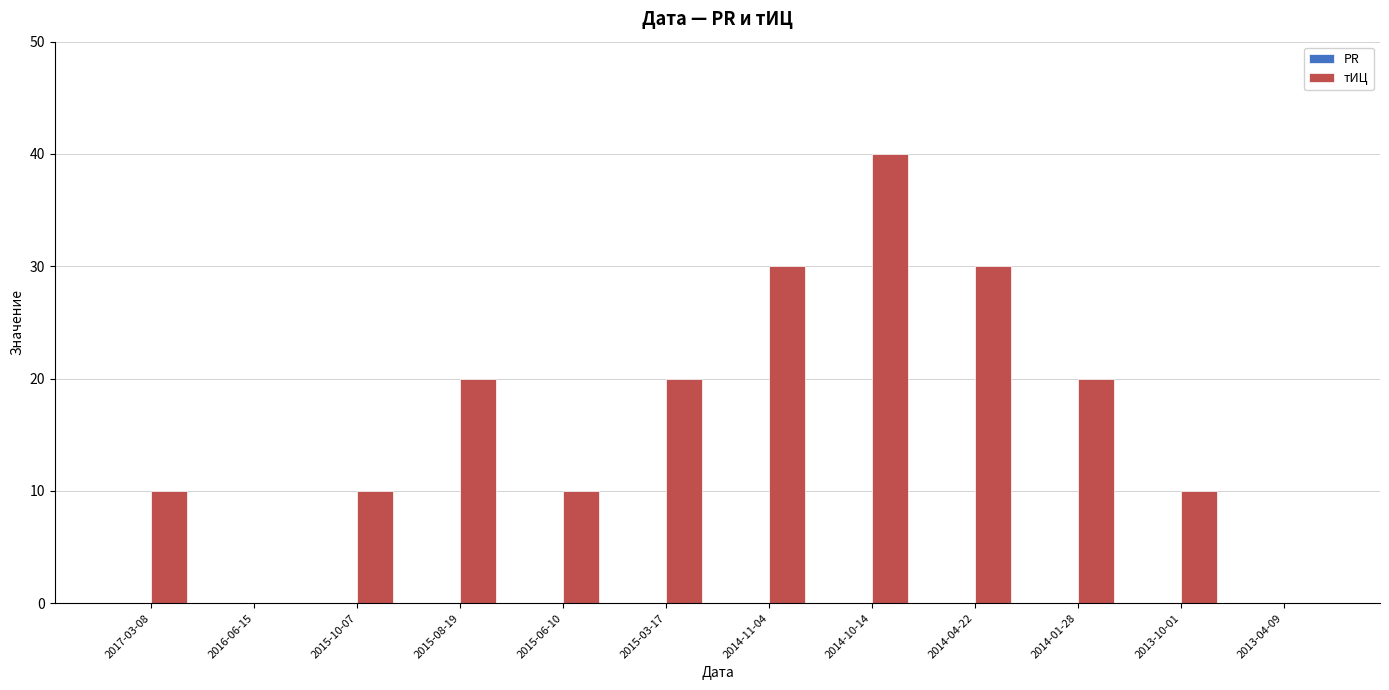

What is the sum of all values?

200